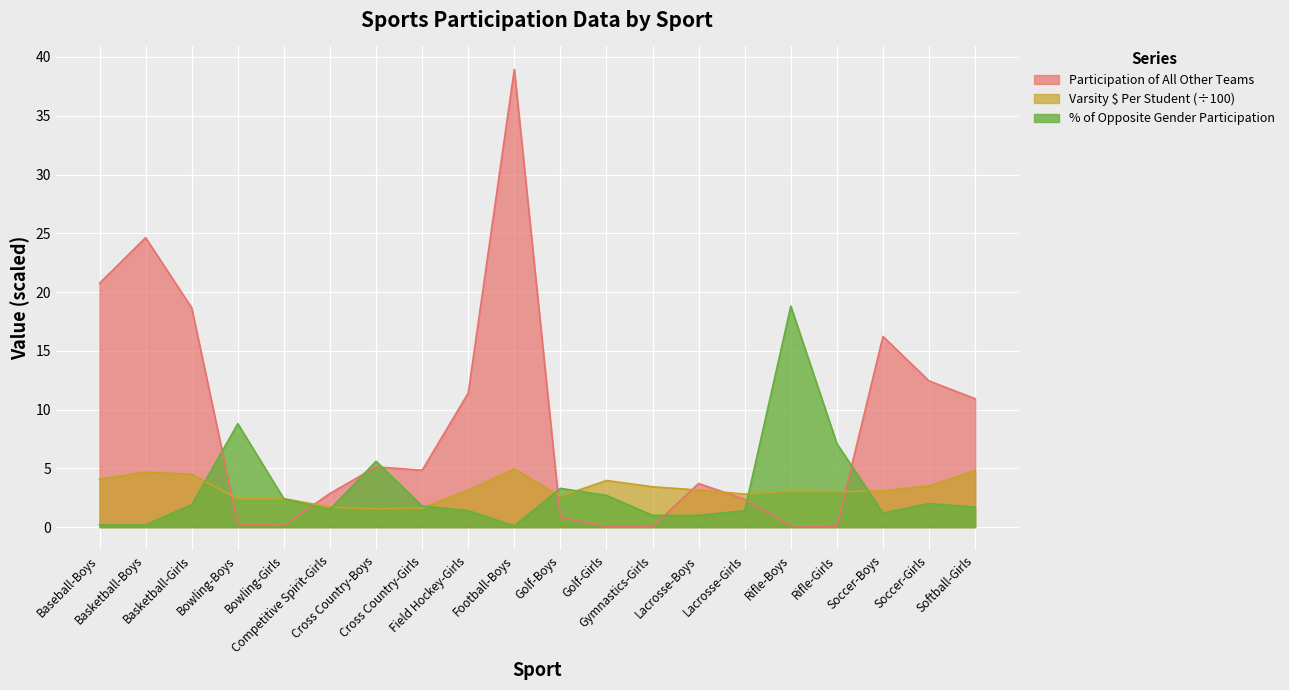

Reading right to left, extract all data points from this chart.

Participation of All Other Teams: 10.9	12.4	16.2	0.0	0.1	2.4	3.7	0.0	0.1	0.8	39.0	11.4	4.8	5.1	2.9	0.1	0.3	18.7	24.6	20.8
Varsity $ Per Student: 4.8	3.5	3.1	3.0	3.1	2.8	3.2	3.4	4.0	2.6	5.0	3.1	1.6	1.6	1.7	2.4	2.4	4.5	4.7	4.1
% of Opposite Gender Participation: 1.7	2.0	1.2	7.1	18.8	1.4	1.0	1.0	2.7	3.3	0.1	1.4	1.8	5.6	1.5	2.4	8.8	1.9	0.2	0.2